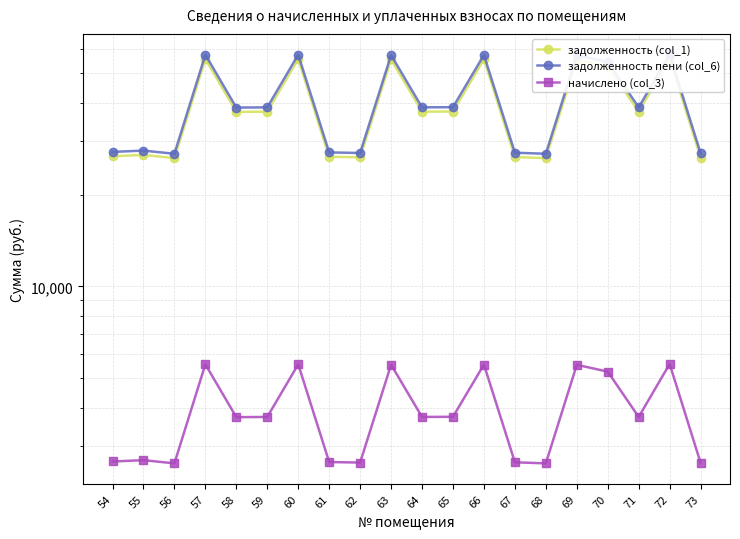

What is the sum of all задолженность (col_1) values?

786696.5